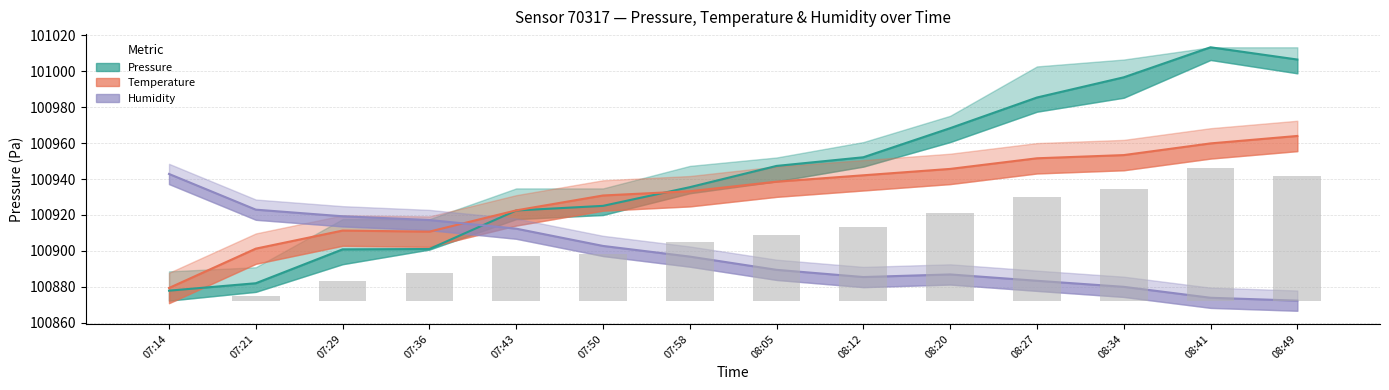

Between 07:50 and 08:05, which series saw the biggest shift?

pressure